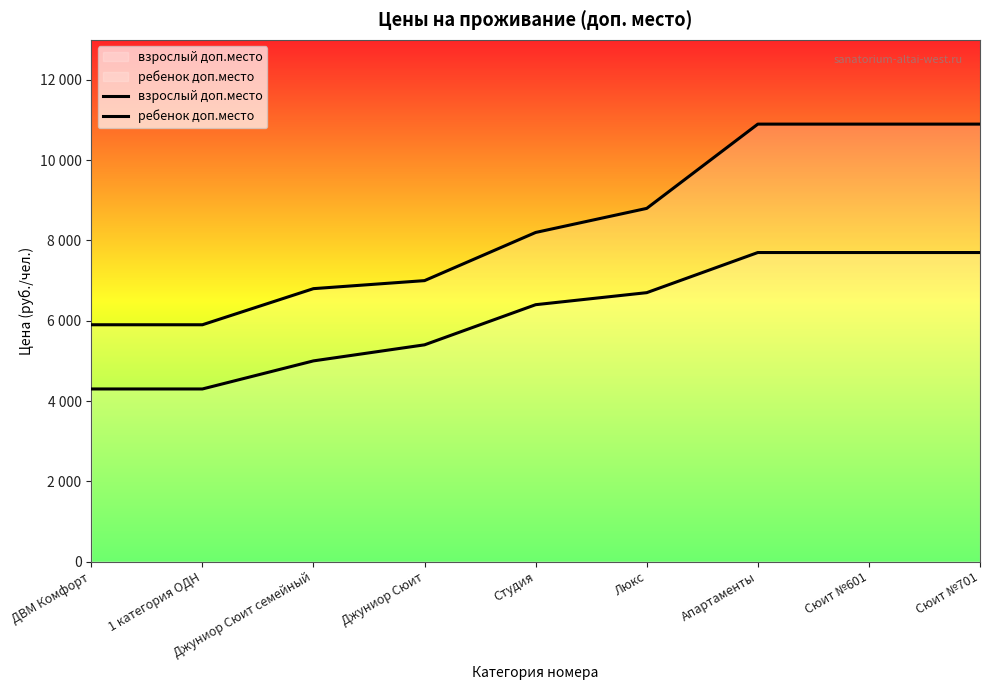

Which series has the widest spread of values?

взрослый доп.место